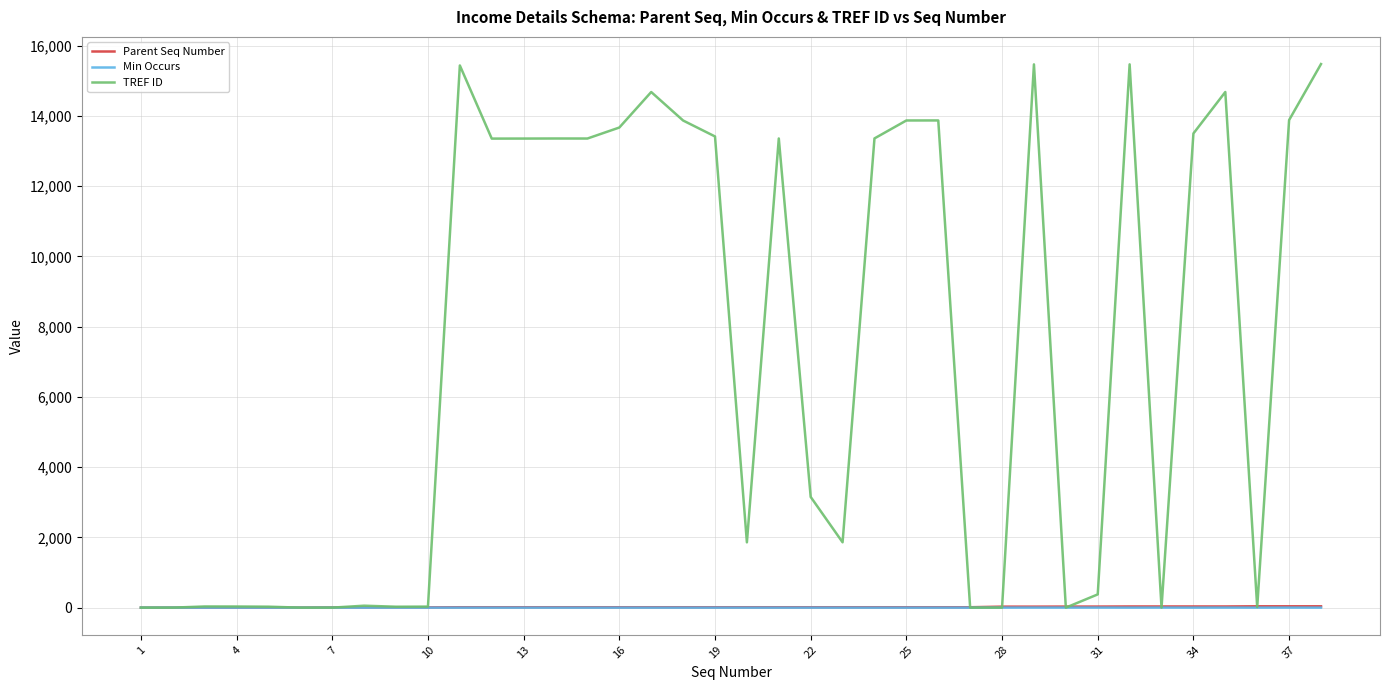

Which series has the largest total across all categories?

TREF ID